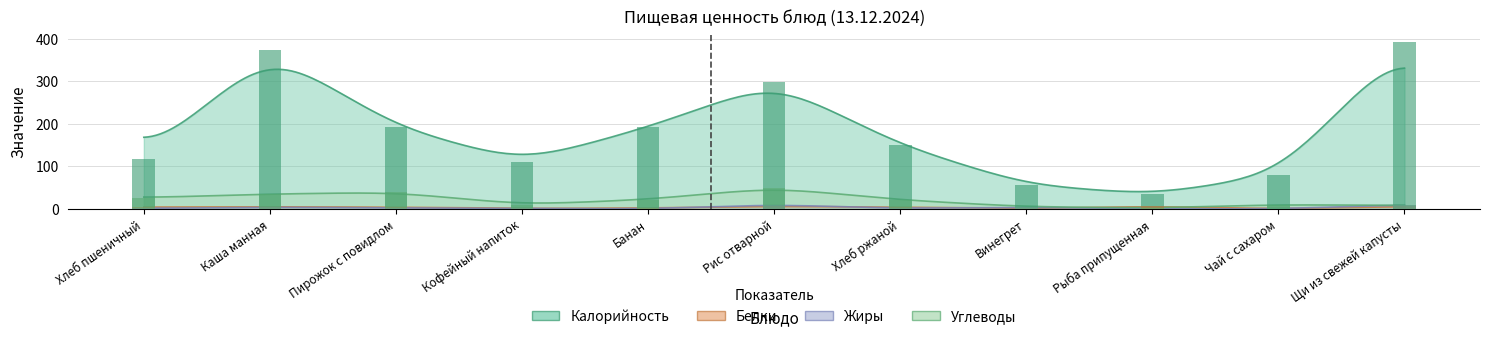

At how many categories does at least one series exceed 275?

3